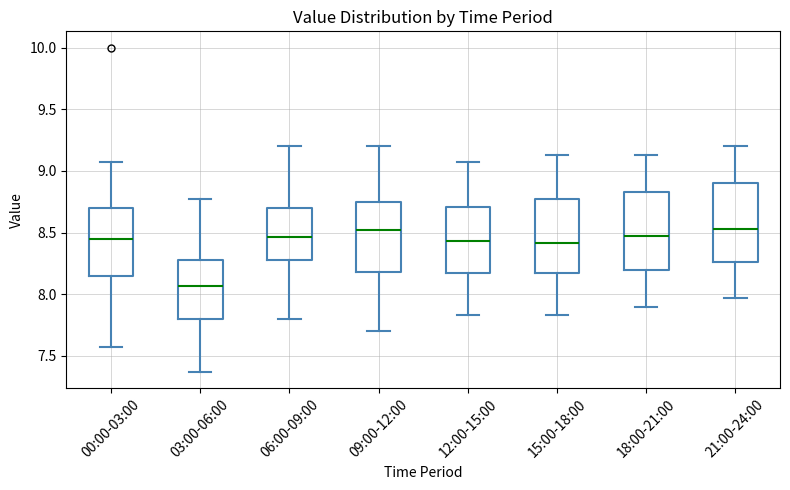

Reading left to right, read every box against the y-axis: the position of its median line, the range the box covers, and the ends of its whiskers. The values are not printed on the chart, so give them approximately, as read against the axis.

00:00-03:00: median 8.45, box 8.15 to 8.70, whiskers 7.55 to 9.05
03:00-06:00: median 8.05, box 7.80 to 8.30, whiskers 7.35 to 8.75
06:00-09:00: median 8.45, box 8.30 to 8.70, whiskers 7.80 to 9.20
09:00-12:00: median 8.50, box 8.20 to 8.75, whiskers 7.70 to 9.20
12:00-15:00: median 8.45, box 8.15 to 8.70, whiskers 7.85 to 9.05
15:00-18:00: median 8.40, box 8.20 to 8.75, whiskers 7.85 to 9.15
18:00-21:00: median 8.45, box 8.20 to 8.85, whiskers 7.90 to 9.15
21:00-24:00: median 8.55, box 8.25 to 8.90, whiskers 7.95 to 9.20